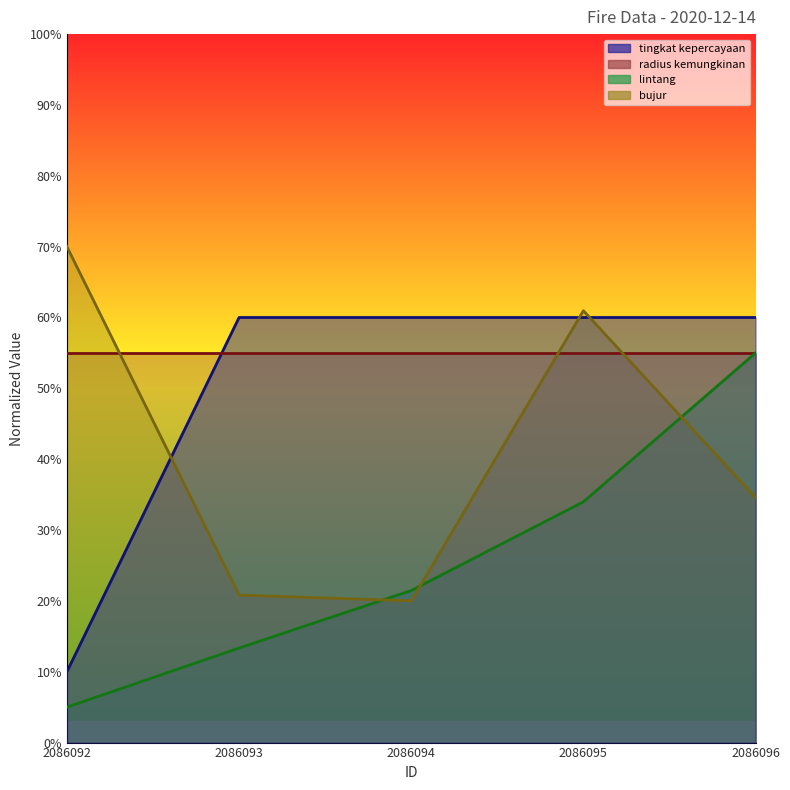

What is the difference between the maximum and second lowest values in the lintang series?

41.7